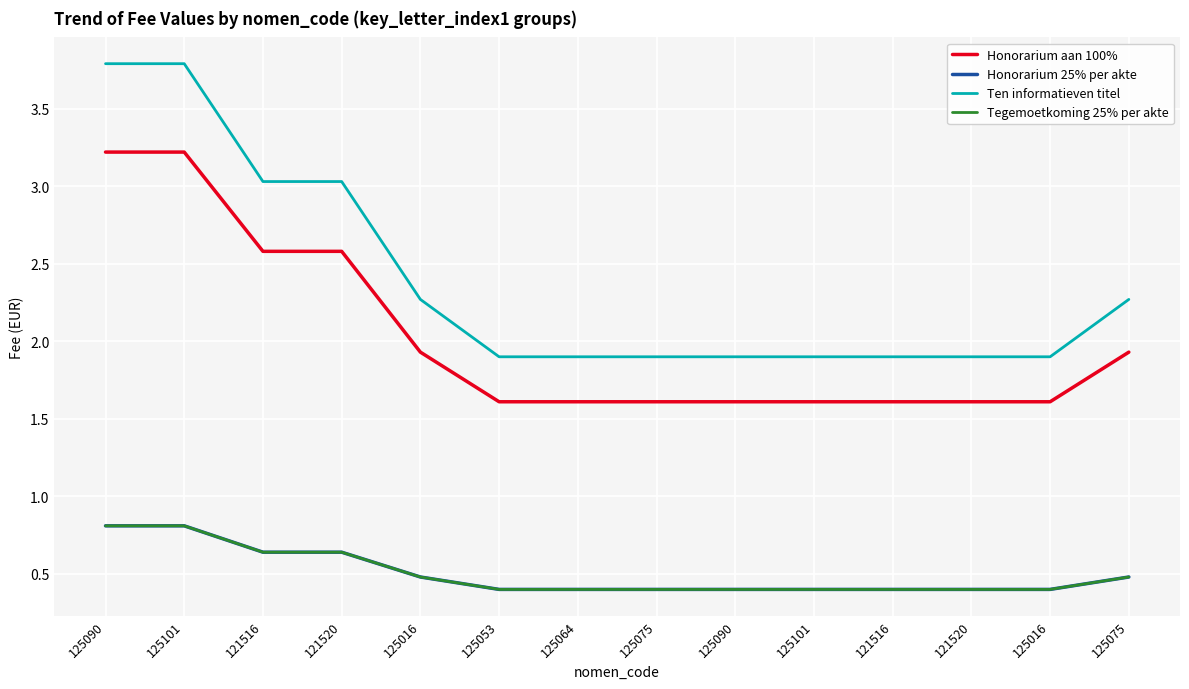

What is the maximum value shown in the chart?

3.8